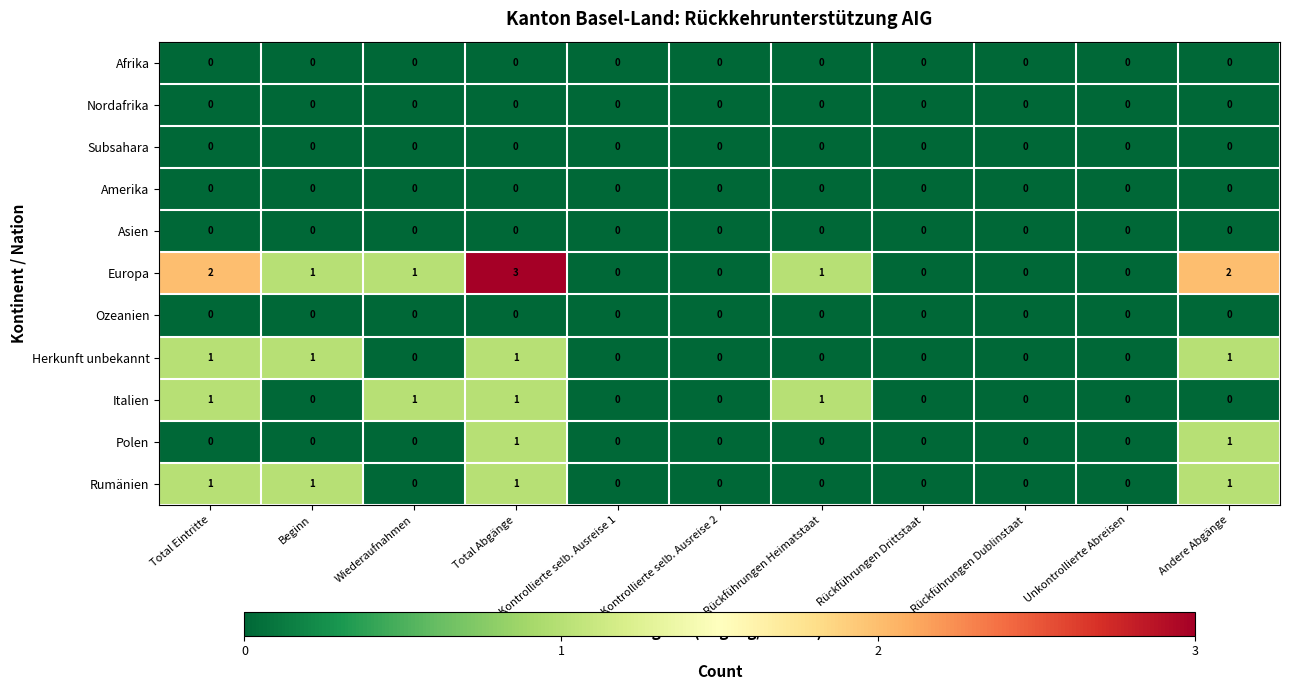

What is the greatest value displayed?

3